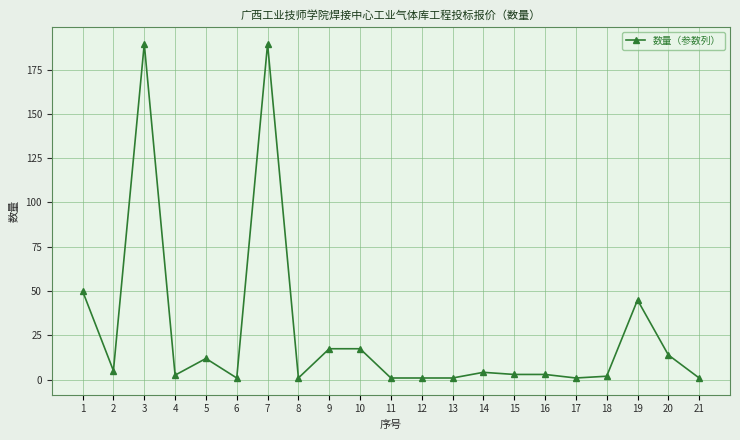

How many series are shown in this chart?

1